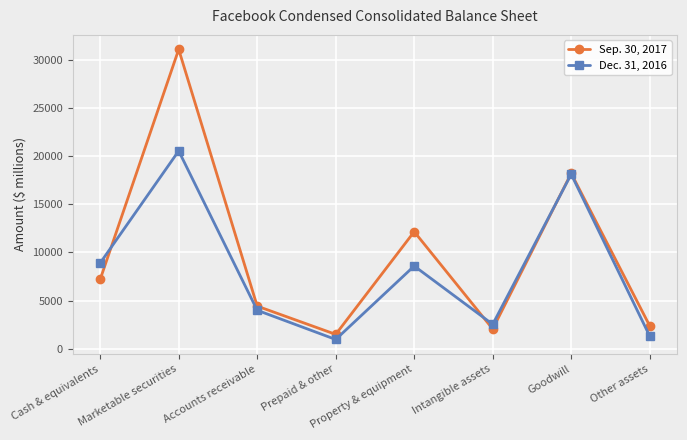

List the series in order of their overall mean, highest first.

Sep. 30, 2017, Dec. 31, 2016